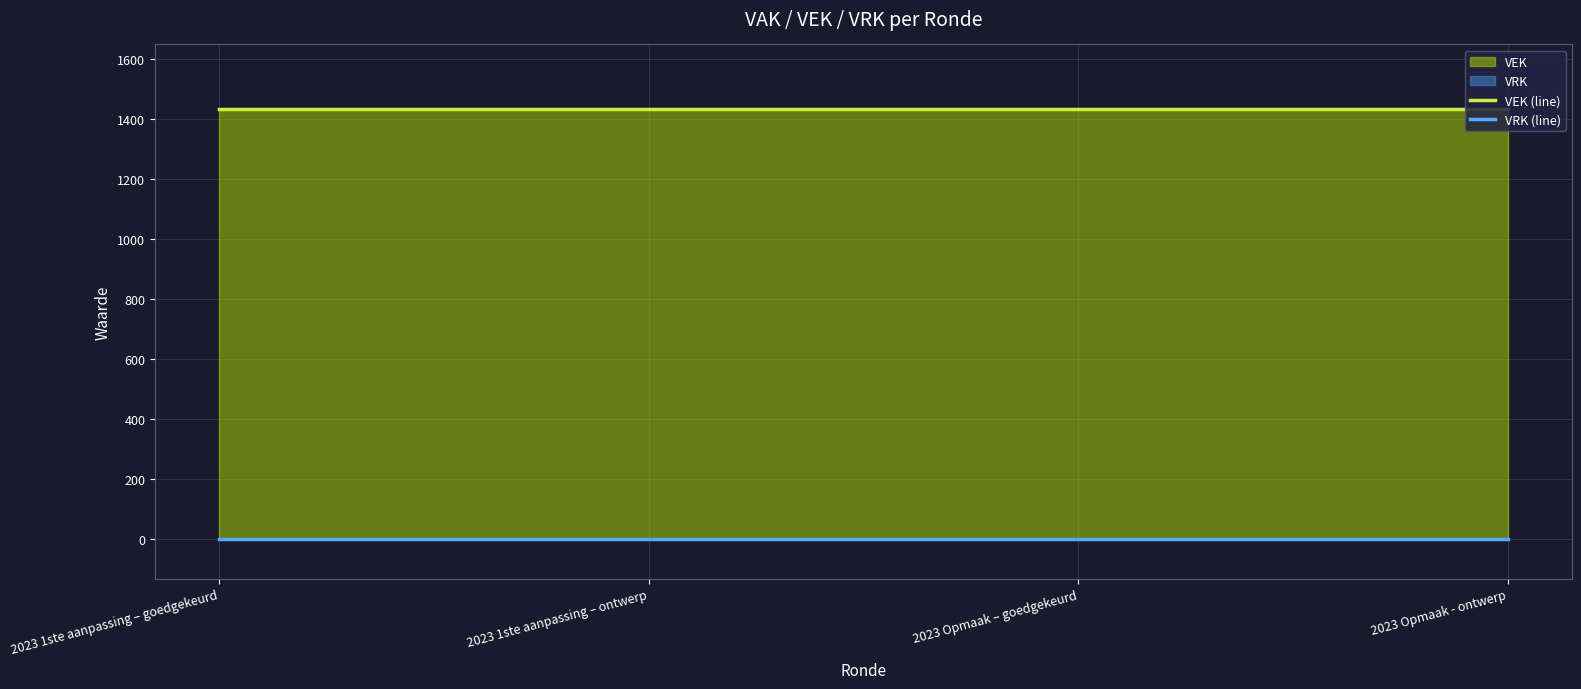

What position from the left is 2023 1ste aanpassing – goedgekeurd?

1